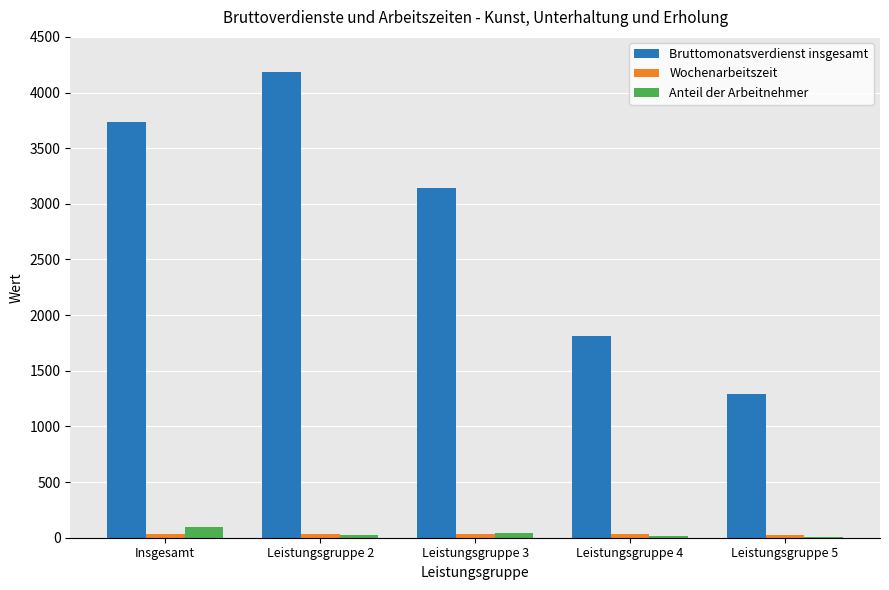

Which category has the highest value across all series?

Leistungsgruppe 2